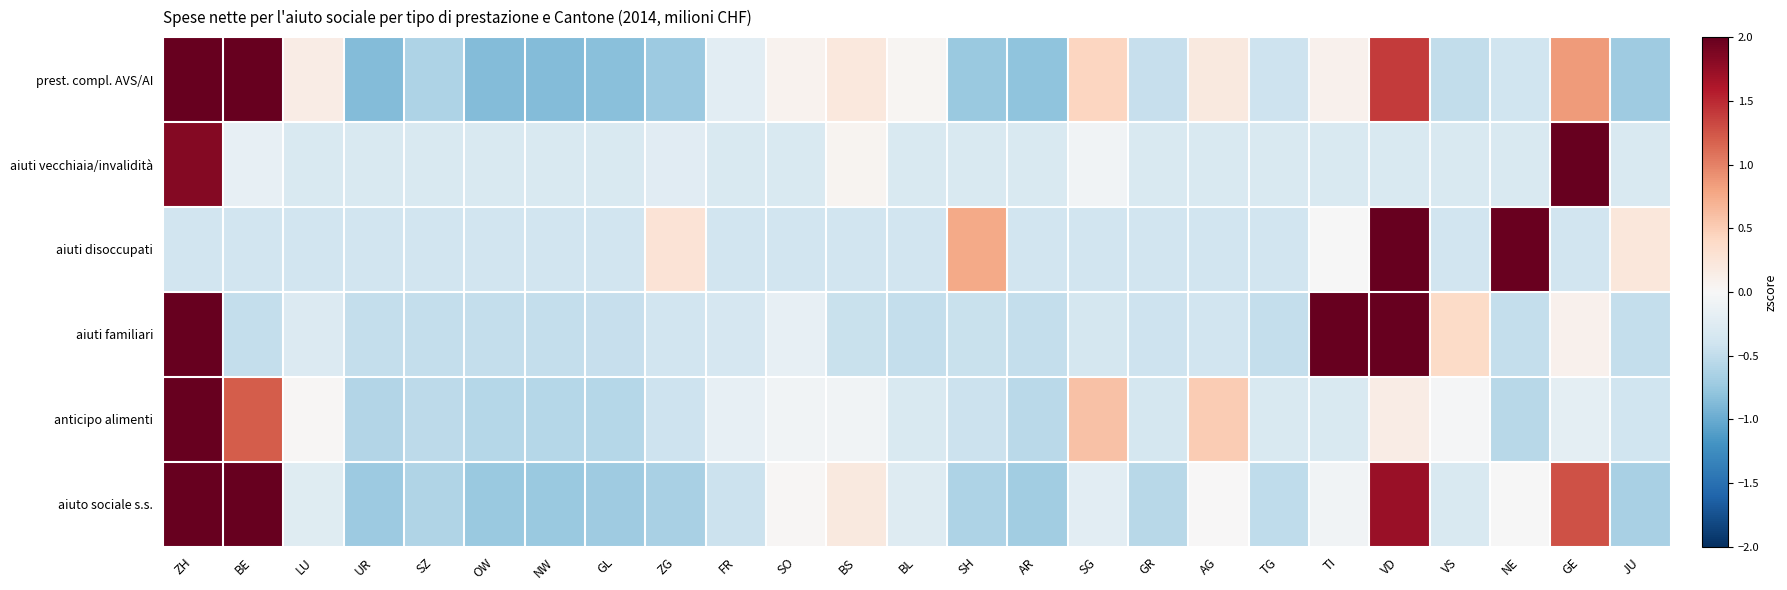

Which series has the largest range (max minus min)?

anticipo alimenti